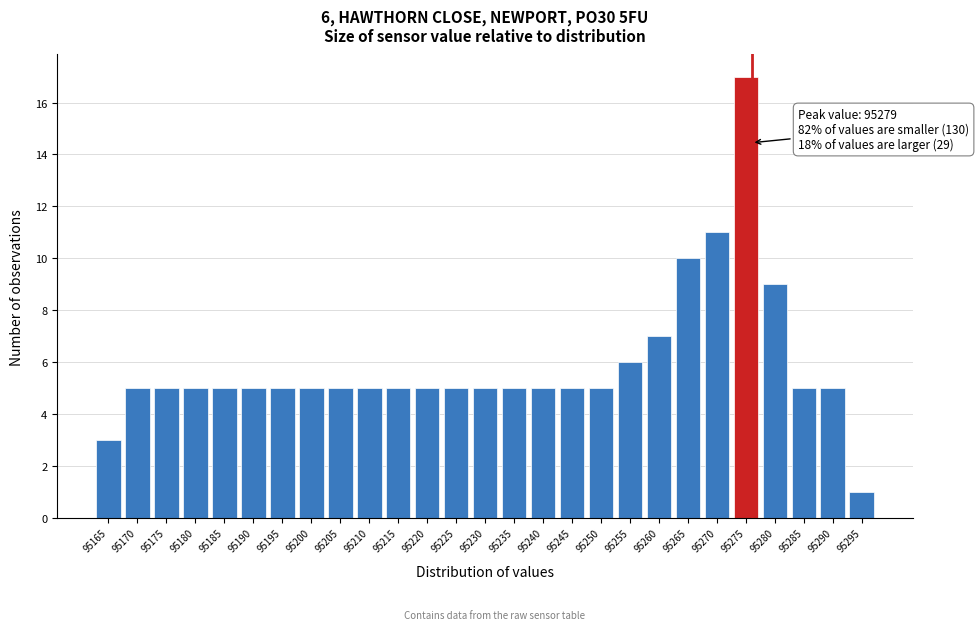

Reading right to left, list all the values displayed in this chart.

1	5	5	9	17	11	10	7	6	5	5	5	5	5	5	5	5	5	5	5	5	5	5	5	5	5	3